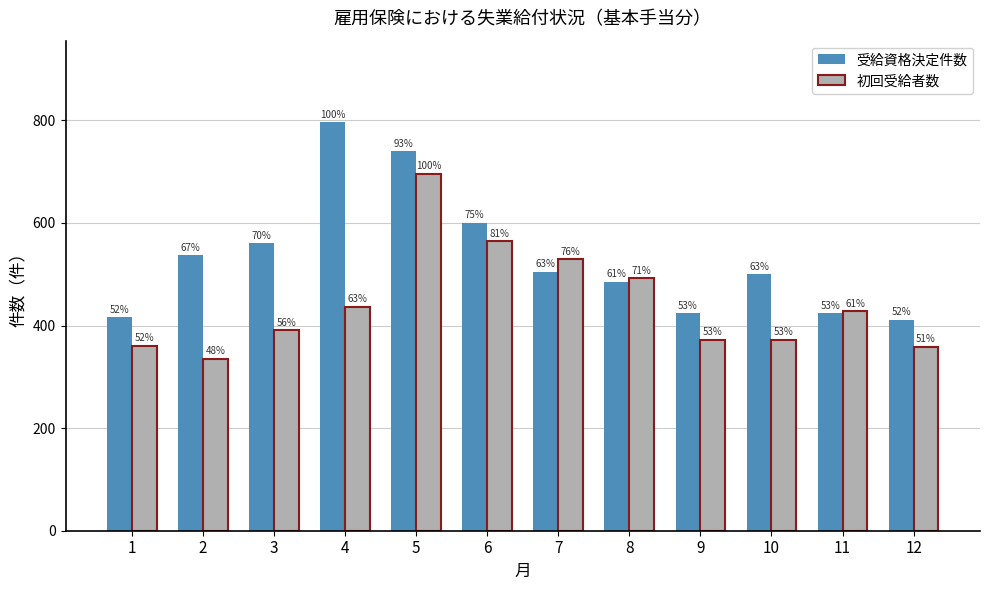

What are all the series names shown in the legend?

受給資格決定件数, 初回受給者数